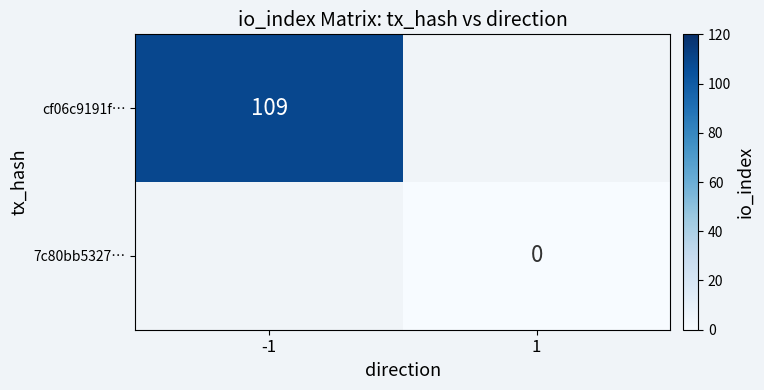

What is the maximum value shown in the chart?

109.0